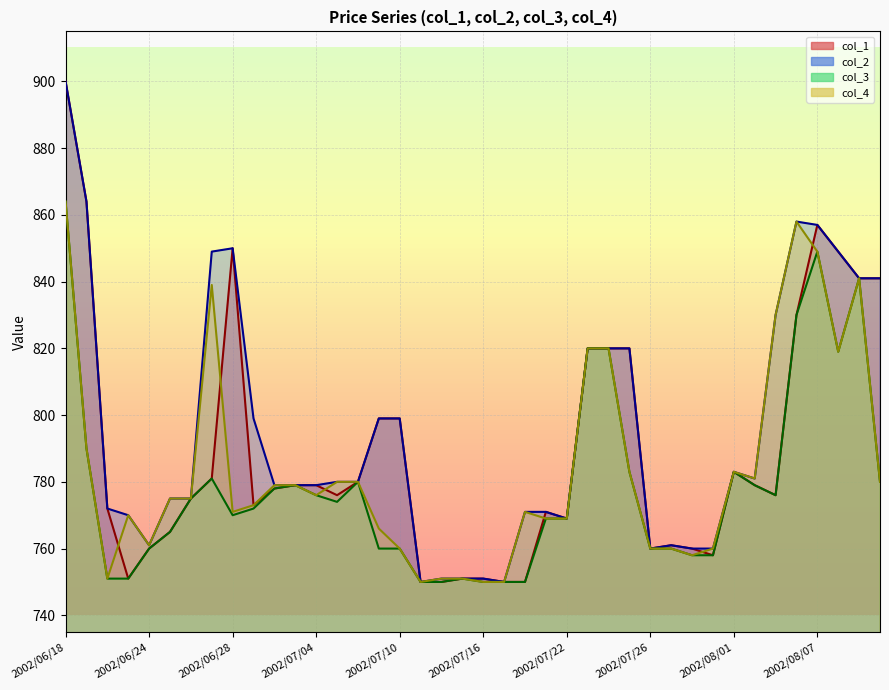

At 2002/06/26, list the series in order from smallest to largest.

col_1, col_2, col_3, col_4